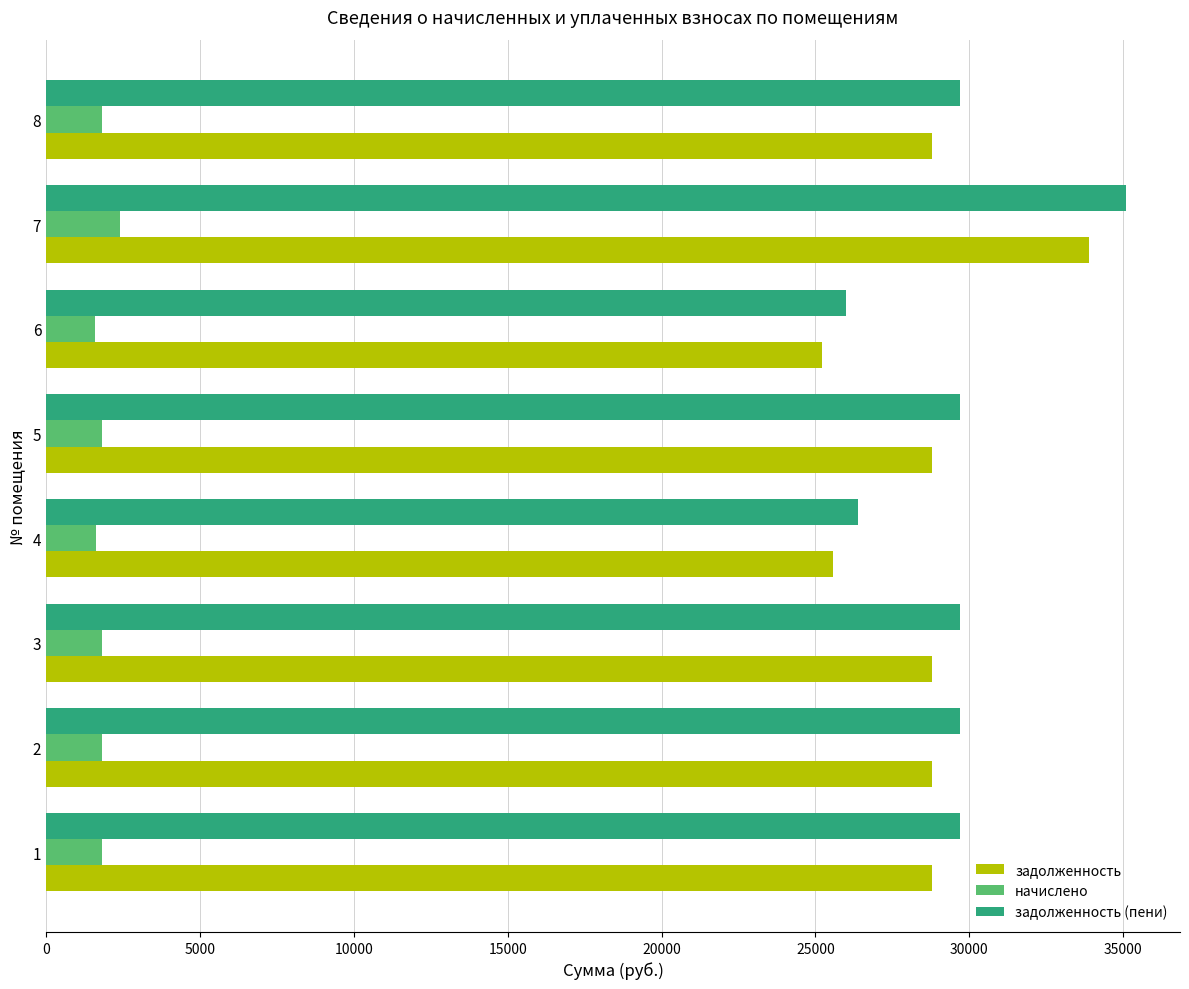

Count the number of categories in the chart.

8